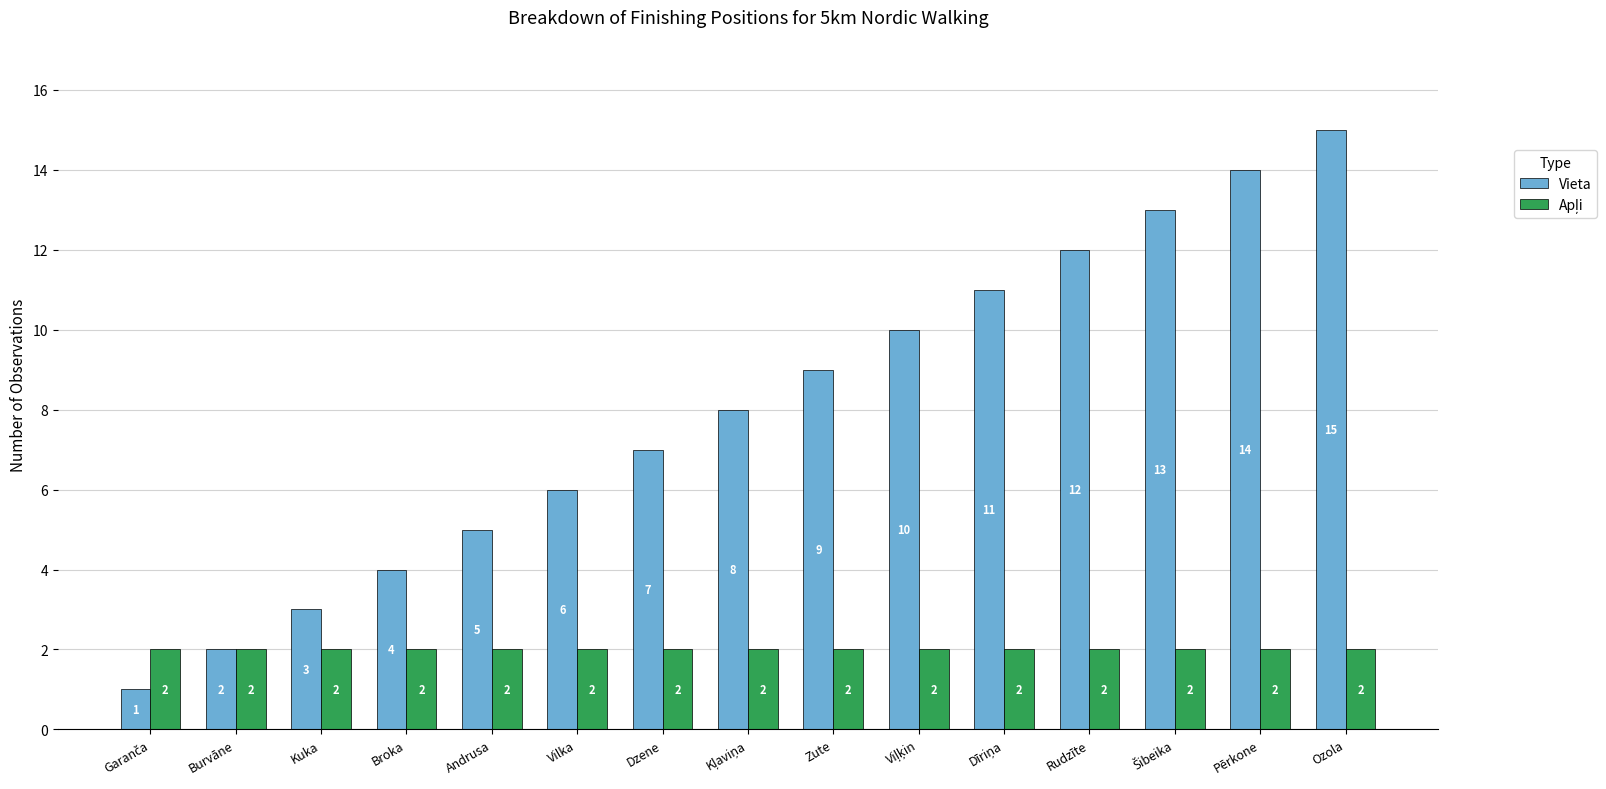

True or false: Vieta has a value of 4 at Broka.

True